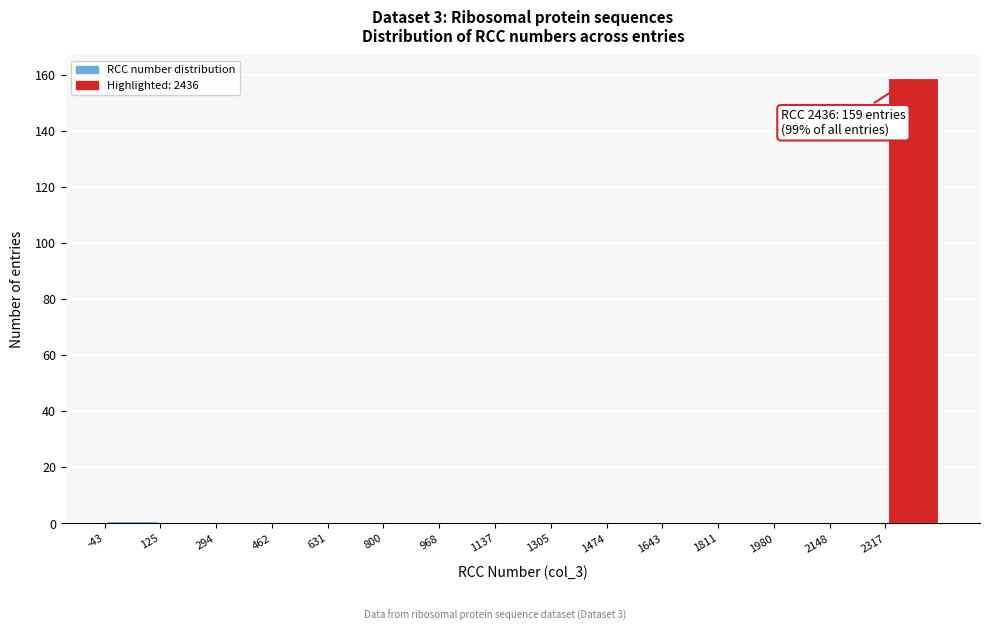

Over which range of the x-axis is the bar tallest?

2320 to 2480